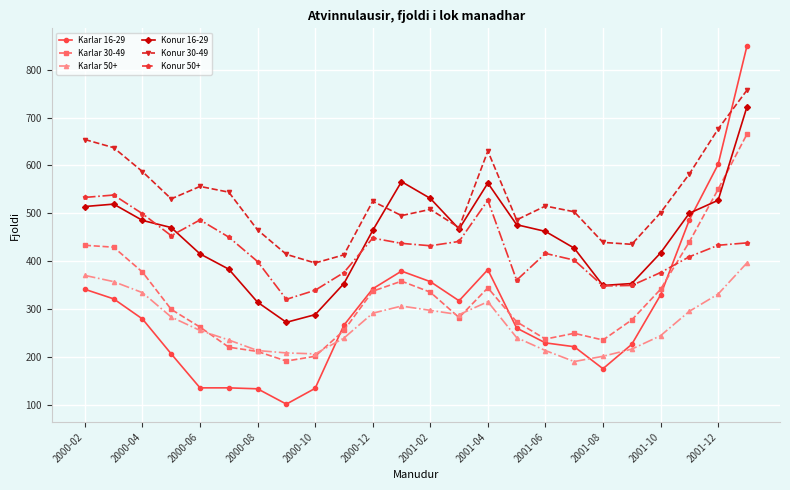

What is the smallest value displayed?

101